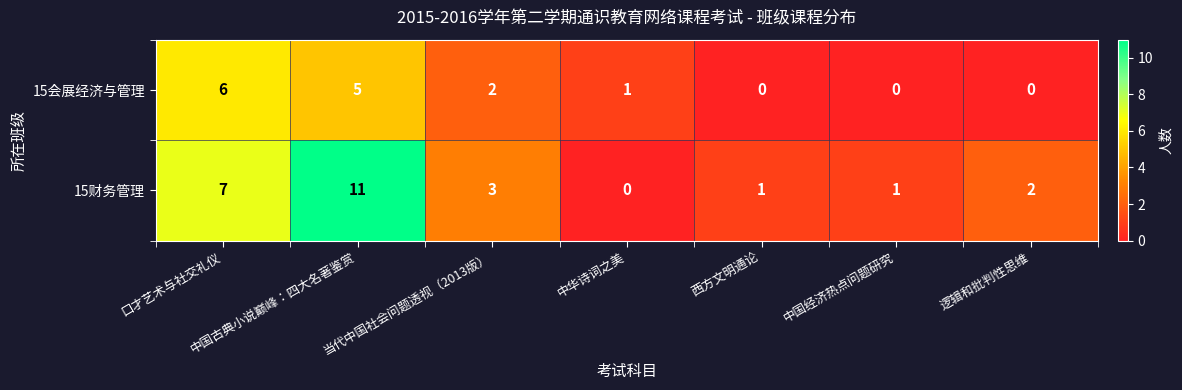

Where is 15会展经济与管理 nearest to the value 3?

当代中国社会问题透视（2013版）